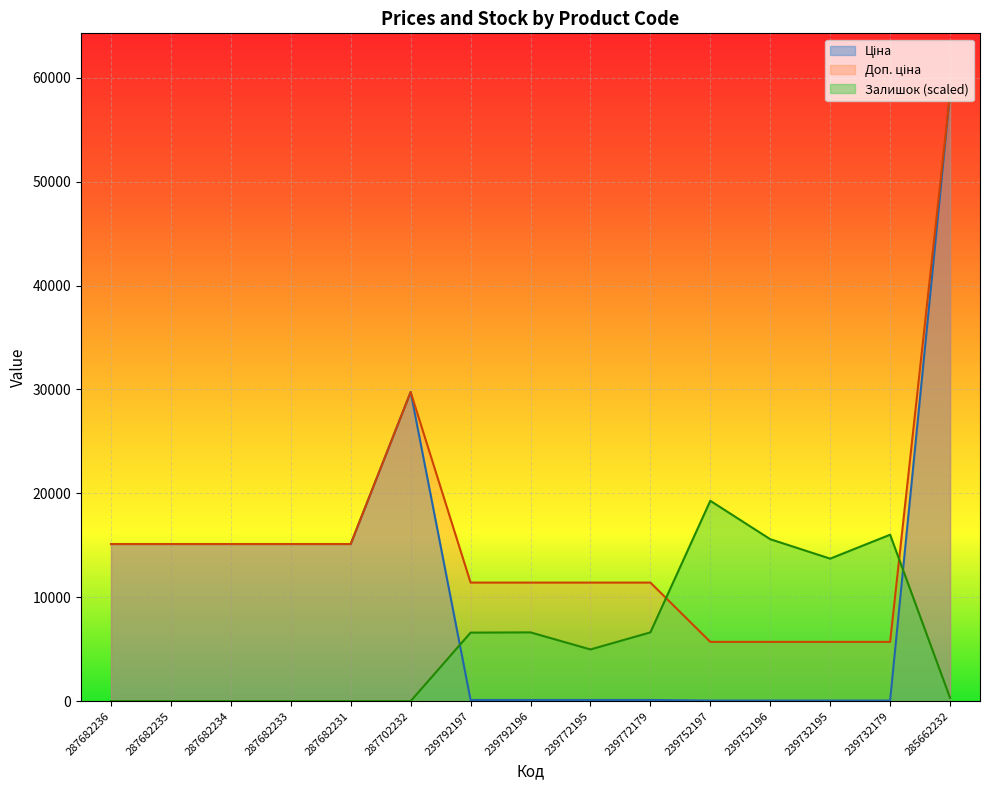

Reading left to right, list all the values displayed in this chart.

Ціна: 15120.0	15120.0	15120.0	15120.0	15120.0	29747.2	114.1	114.1	114.1	114.1	57.0	57.0	57.0	57.0	58426.5
Доп. ціна: 15120.0	15120.0	15120.0	15120.0	15120.0	29747.2	11410.0	11410.0	11410.0	11410.0	5705.0	5705.0	5705.0	5705.0	58426.5
Залишок: 0.0	0.0	0.0	0.0	0.0	0.0	6594.2	6617.1	4974.2	6617.1	19280.8	15584.3	13713.3	16017.9	319.4